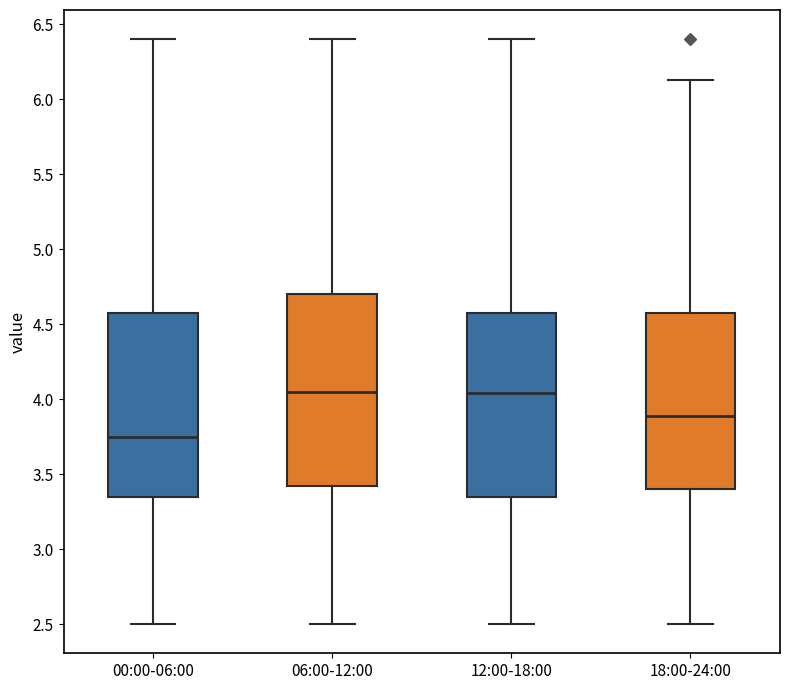

Which box has the lowest median line?

00:00-06:00